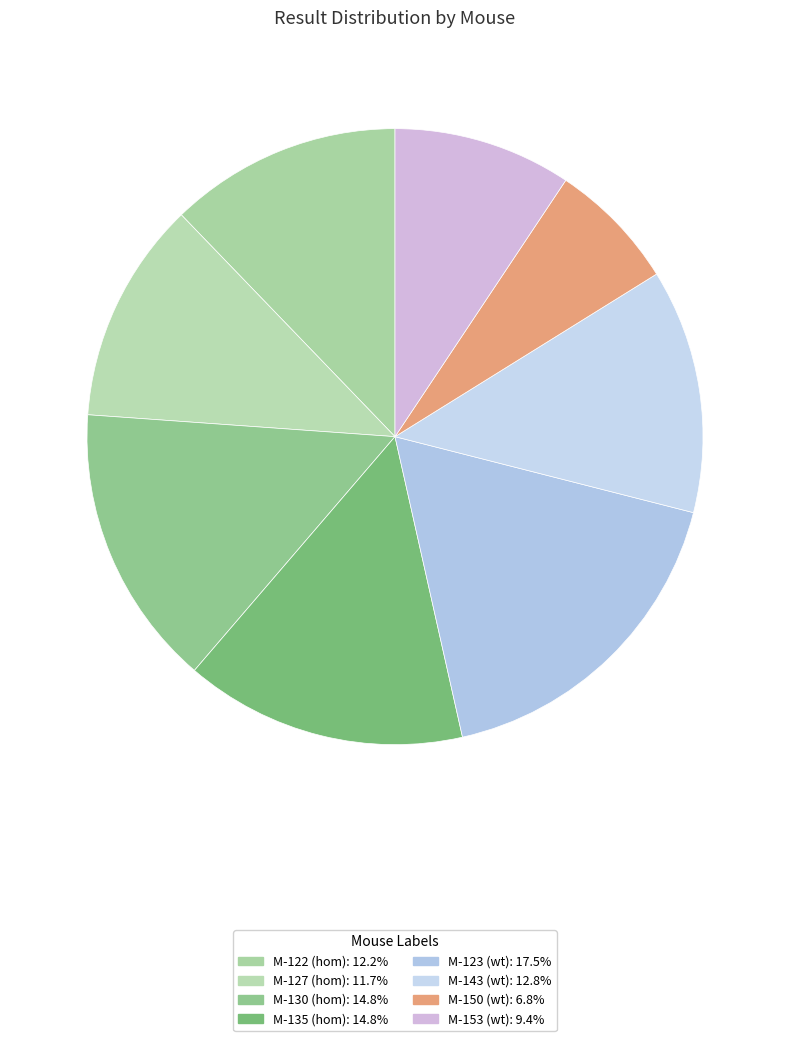

What is the total percentage of M-143 and M-153?

22.2%